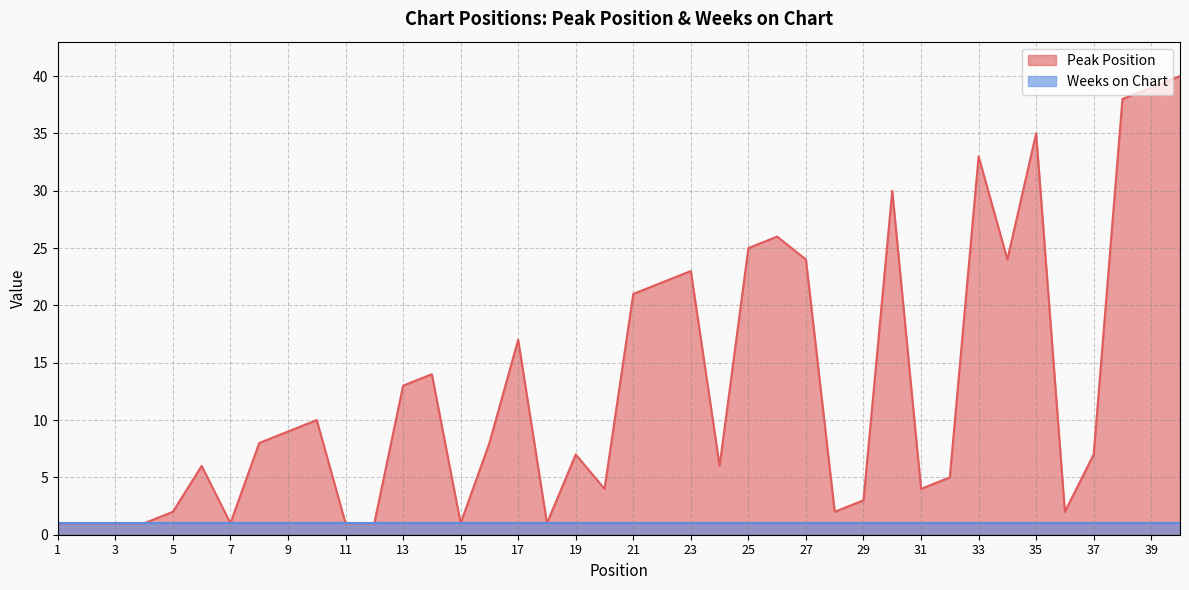

The chart shows a value of 7 at 21. True or false?

False